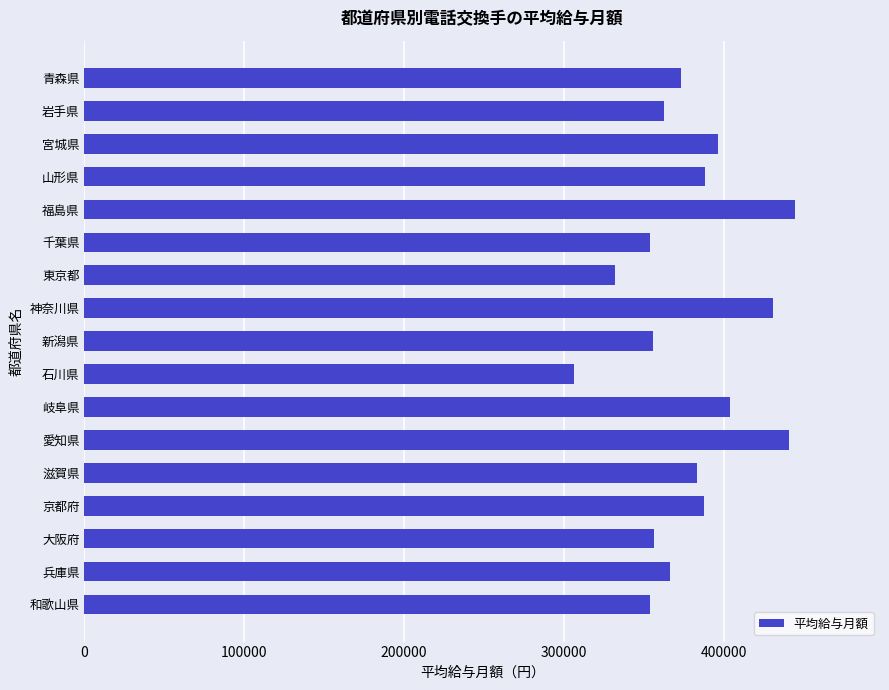

What is the label of the 1st bar from the top?

青森県